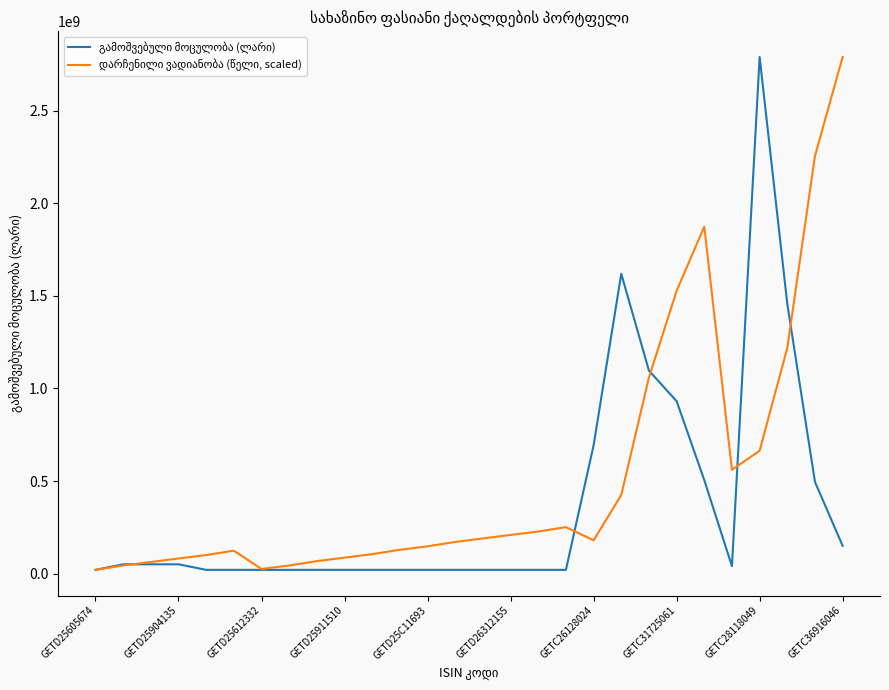

What is the maximum value shown in the chart?

2790611000.0